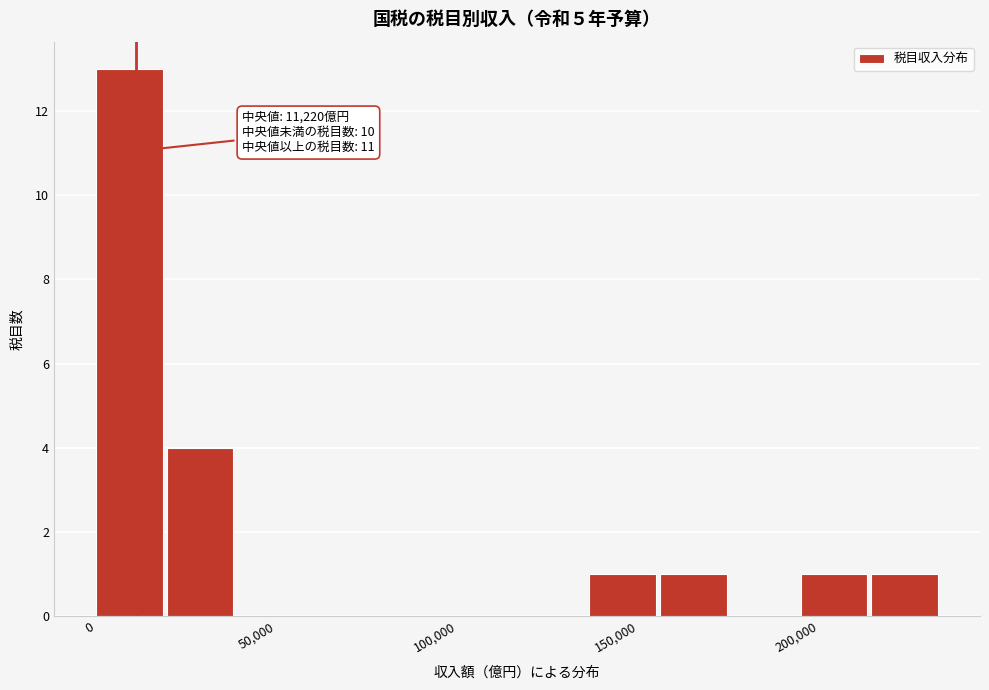

Around what value on the x-axis is the tallest bar? Give the approximate position of its centre, as read against the axis.

10000